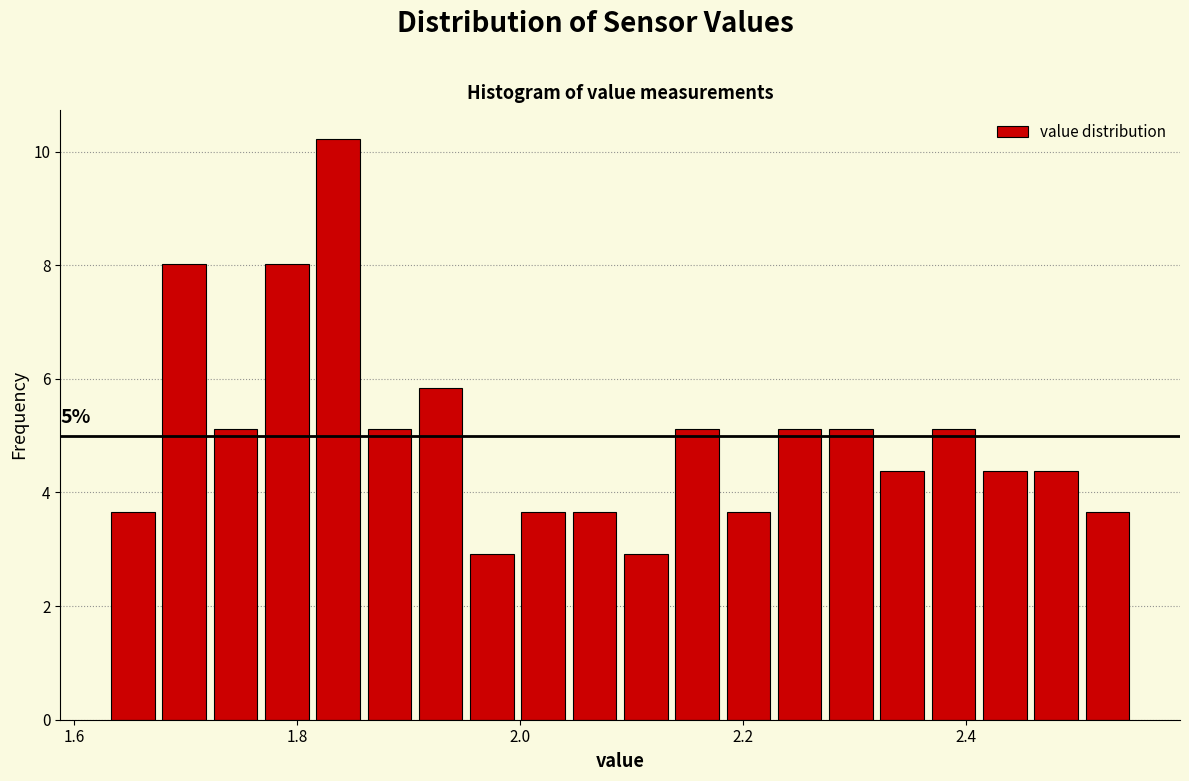

Around what value on the x-axis is the tallest bar? Give the approximate position of its centre, as read against the axis.

1.84